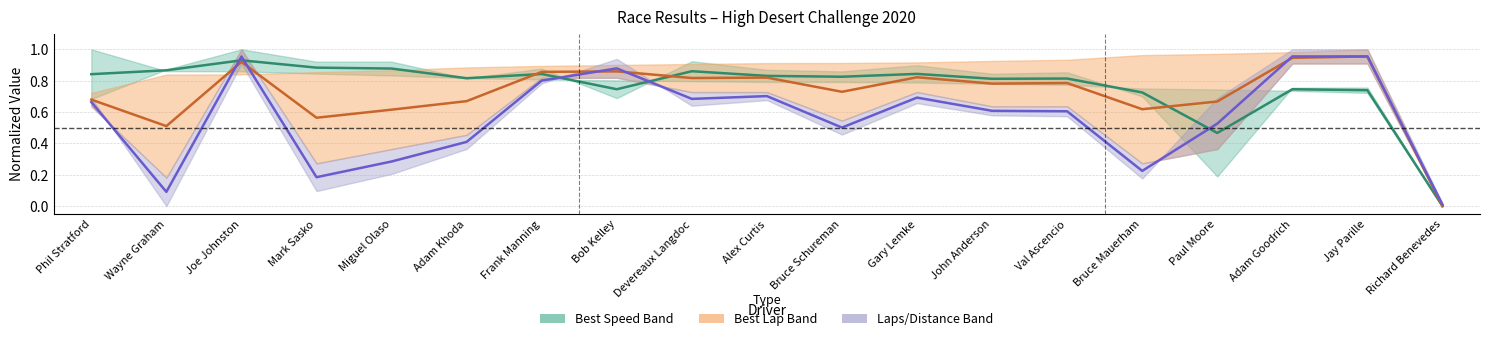

How many intersections are there between Best Lap (mid) and Laps (mid)?

7